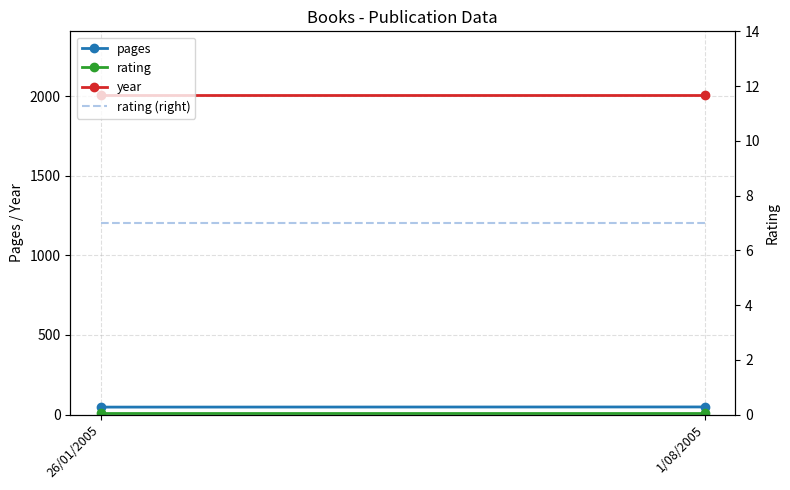

How many lines are shown in the chart?

4